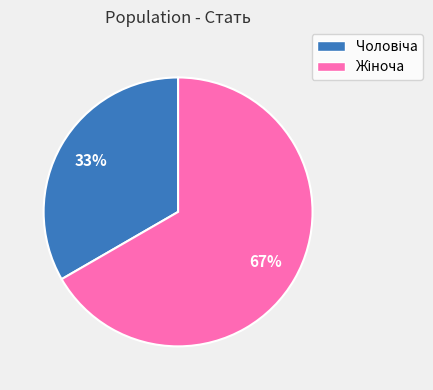

Is there any slice that represents more than half of the pie?

Yes